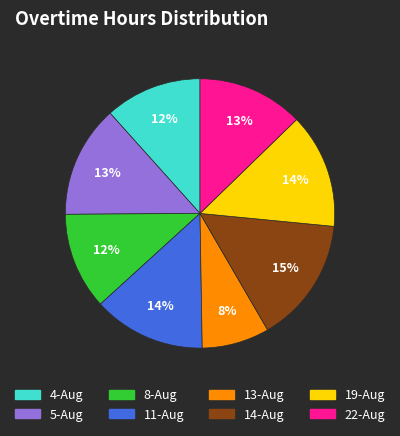

To the nearest percent, what percentage of the pie is 19-Aug?

14%